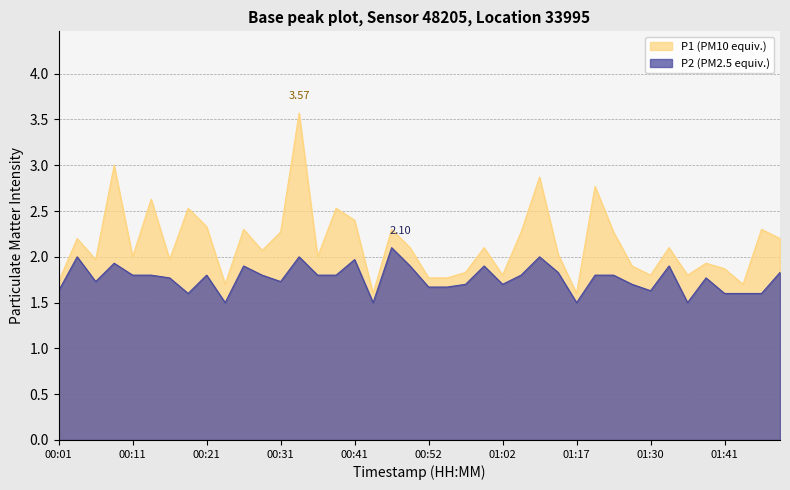

Read the P2 value at 00:04.

2.0